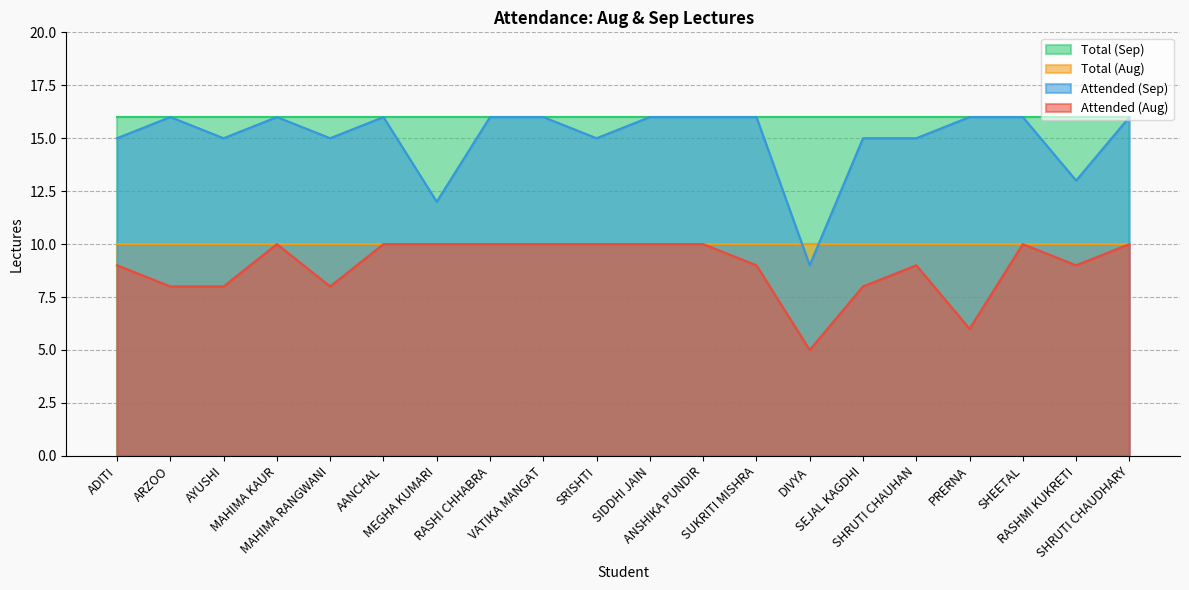

Which series changed the most between SEJAL KAGDHI and PRERNA?

Attended (Aug)